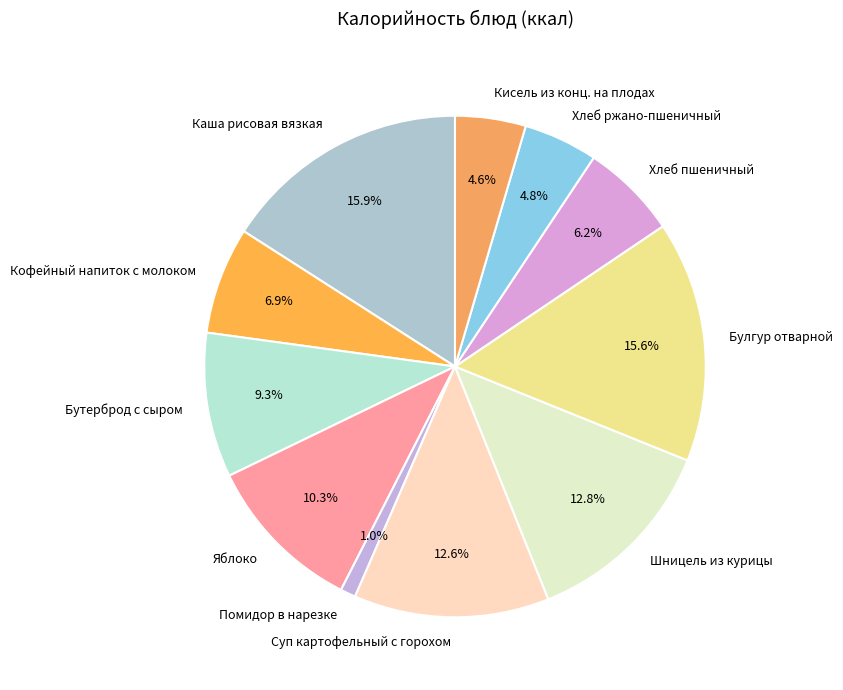

To the nearest percent, what is the combined percentage of Помидор в нарезке and Суп картофельный с горохом?

14%